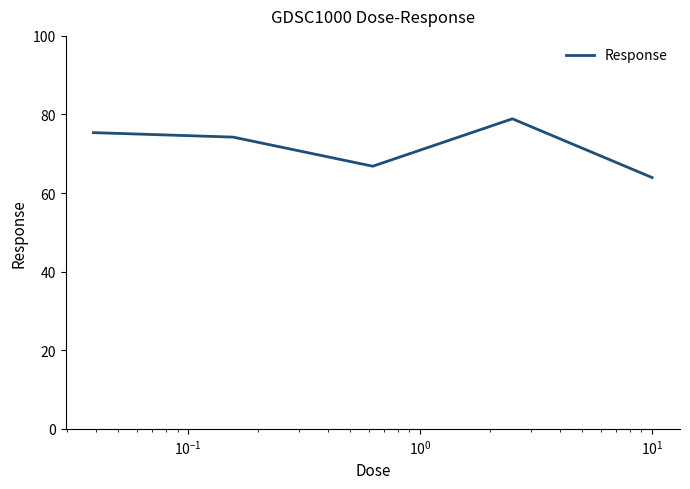

True or false: the data has more than 2 interior local peaks.

False